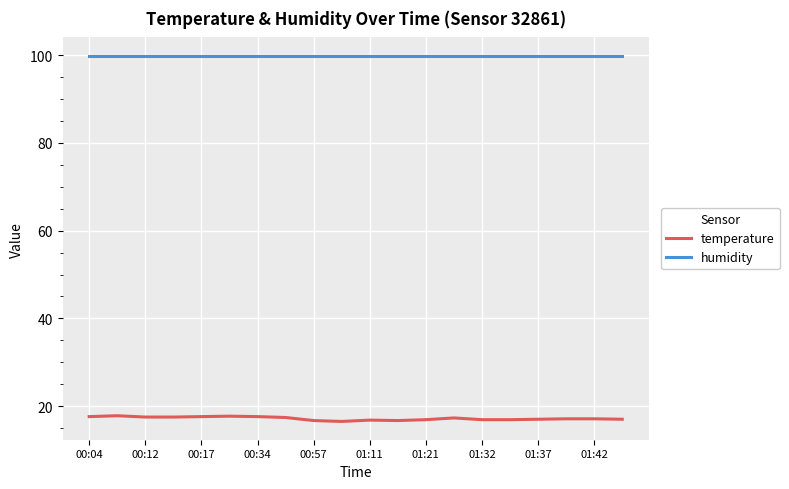

At how many categories does at least one series exceed 94?

20